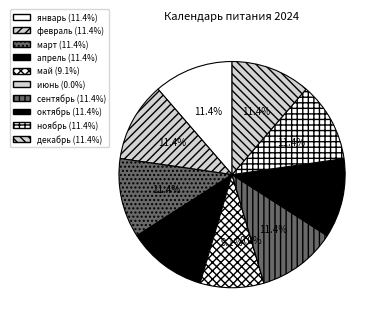

What is the smallest slice in the pie chart?

июнь